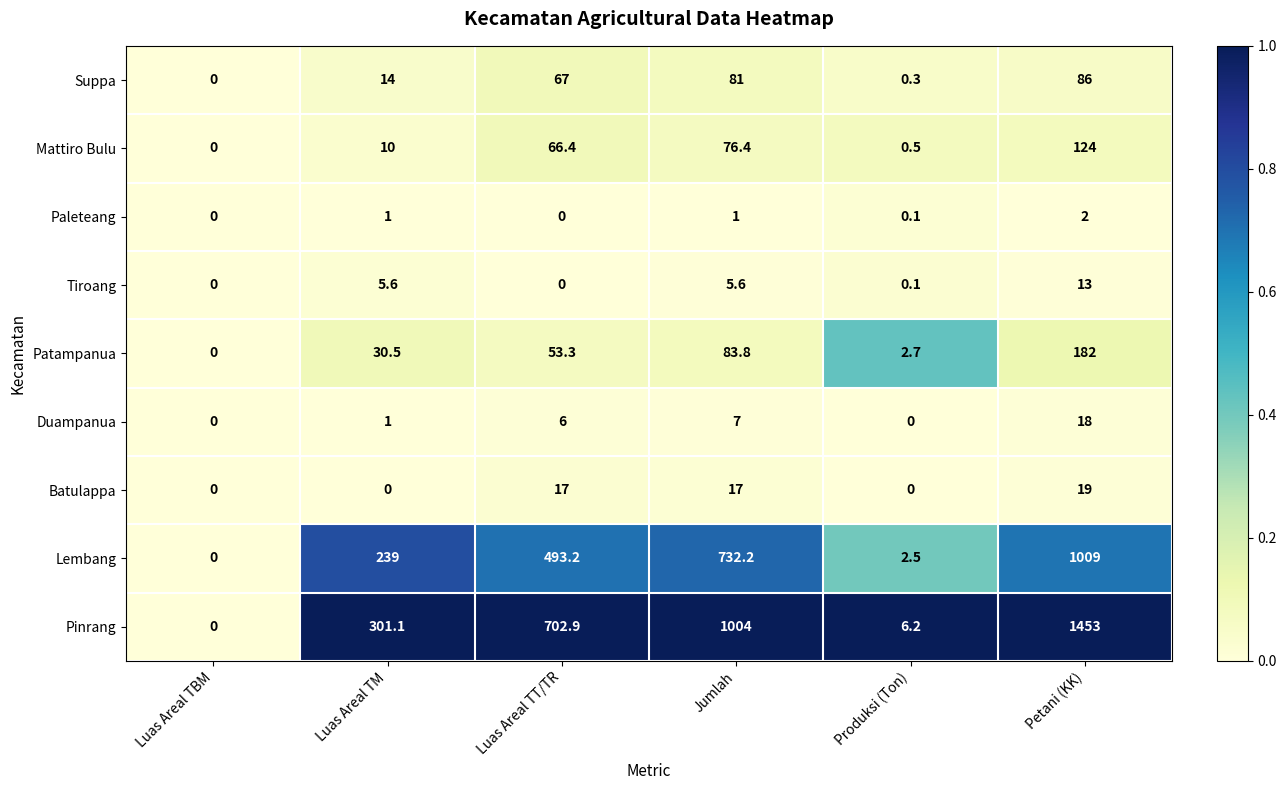

How many data points does each series have?

6